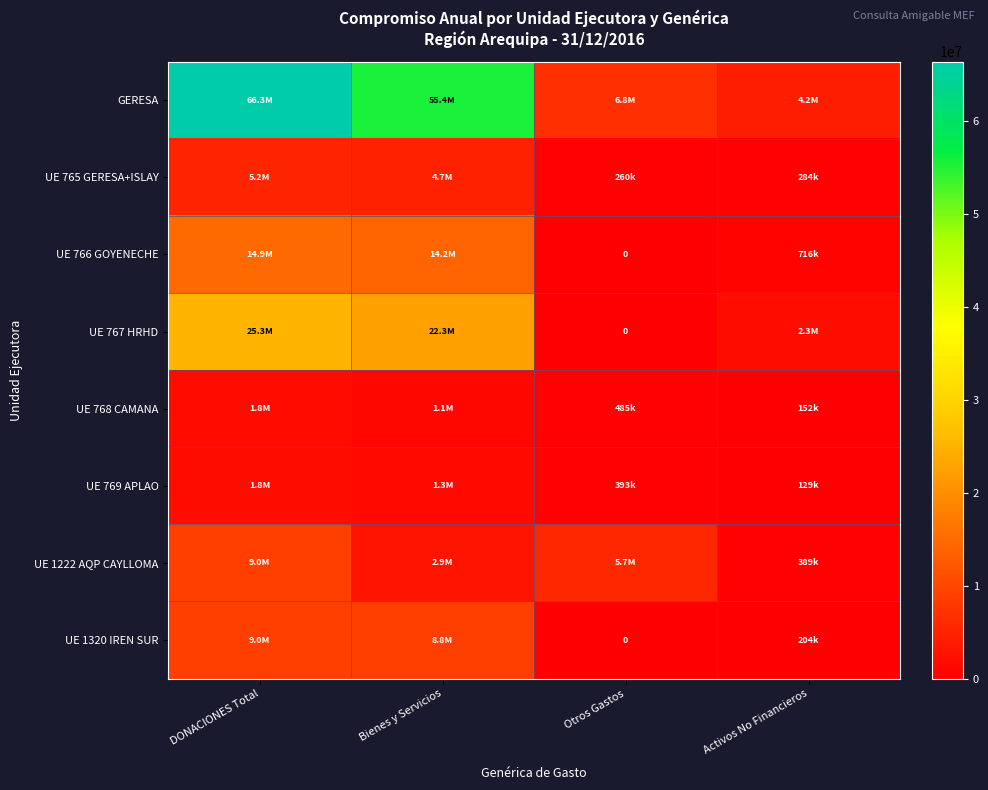

Between DONACIONES Total and Otros Gastos, which is larger?

DONACIONES Total